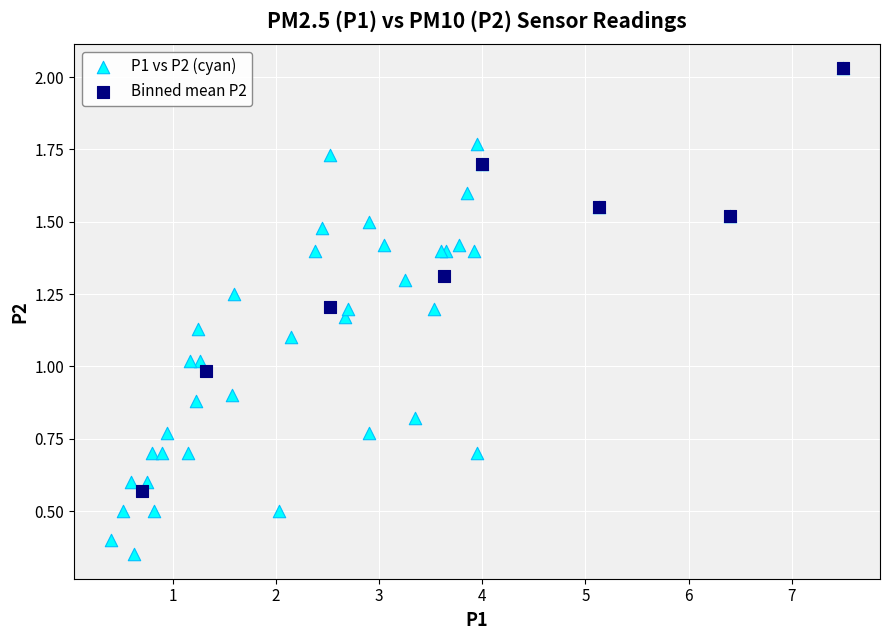

Which series contains the lowest Y value?

P1 vs P2 (cyan)